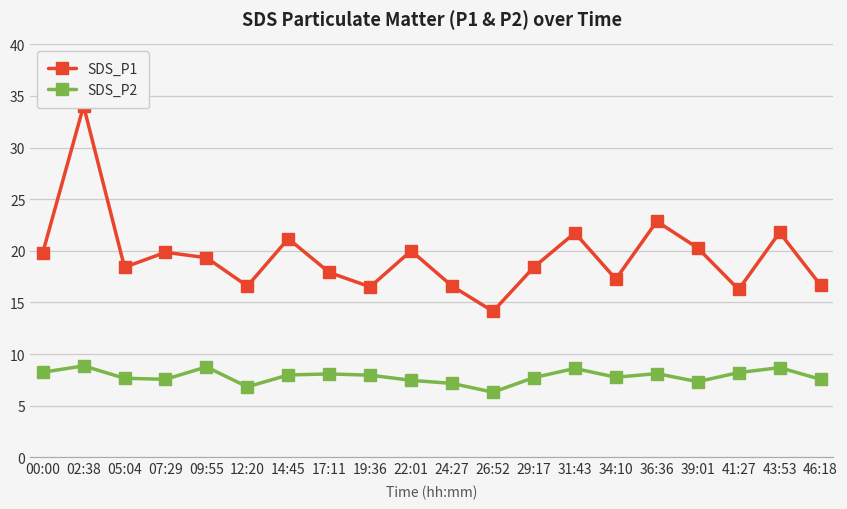

True or false: SDS_P2 and SDS_P1 cross at least once.

False